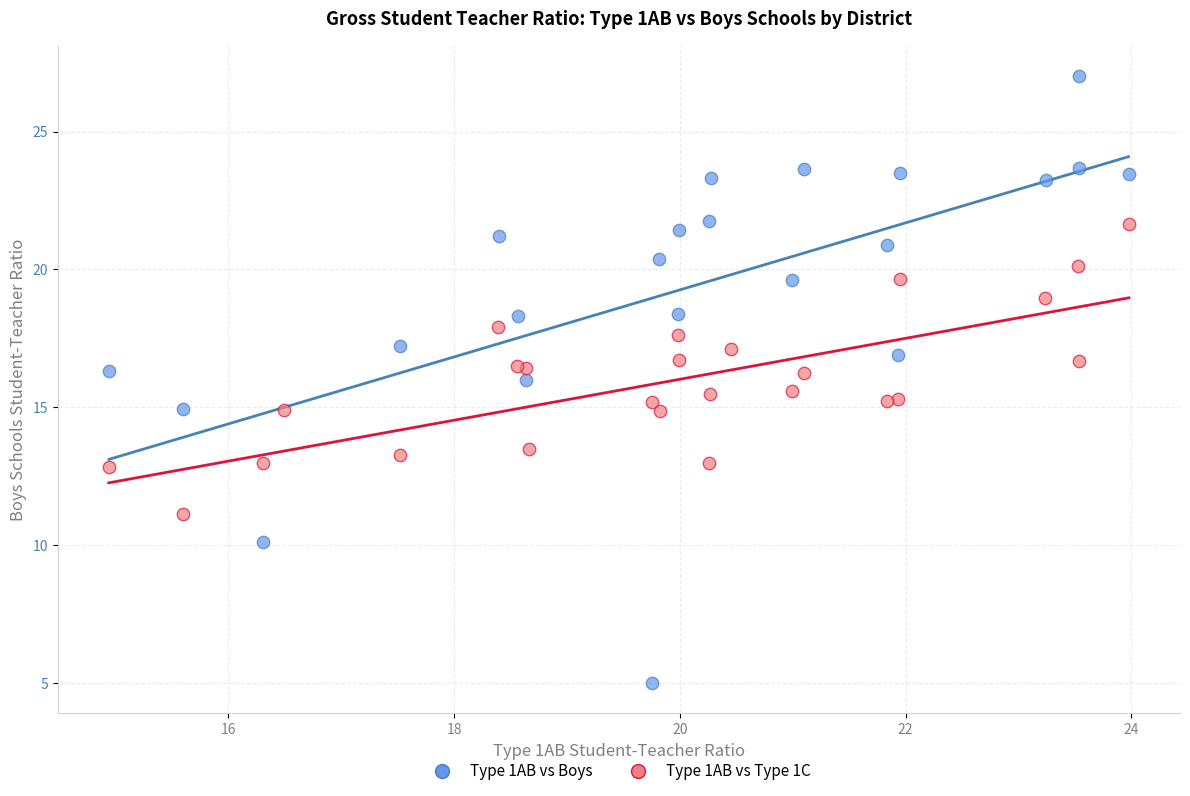

Which series has the largest Y range (max minus min)?

Type 1AB vs Boys